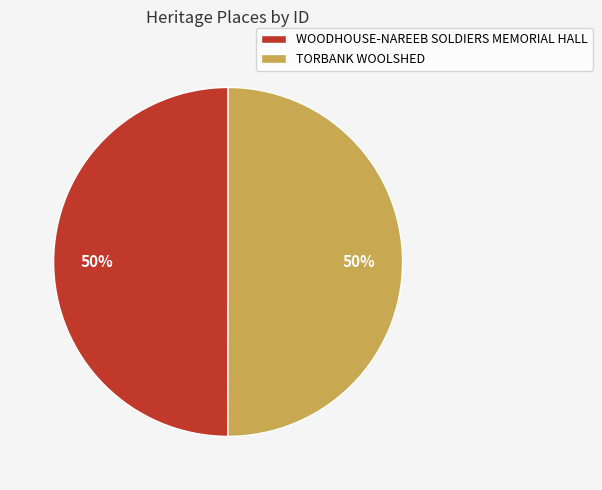

The TORBANK WOOLSHED slice represents 56% of the pie. True or false?

False